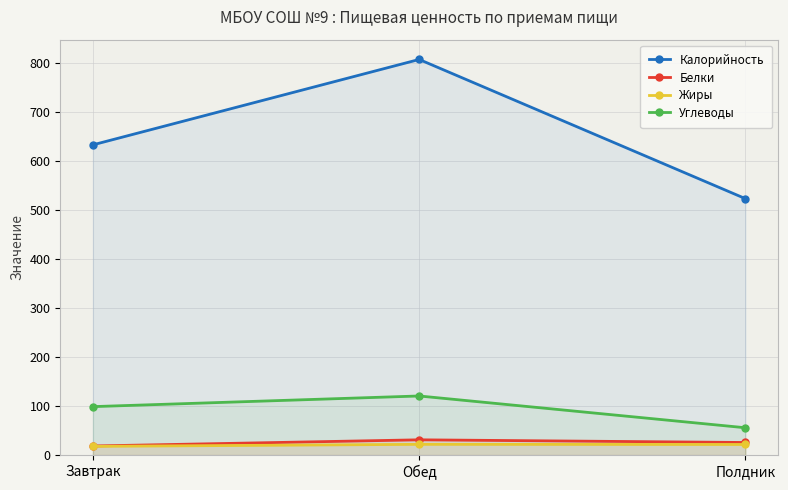

At Завтрак, list the series in order from largest to smallest.

Калорийность, Углеводы, Белки, Жиры